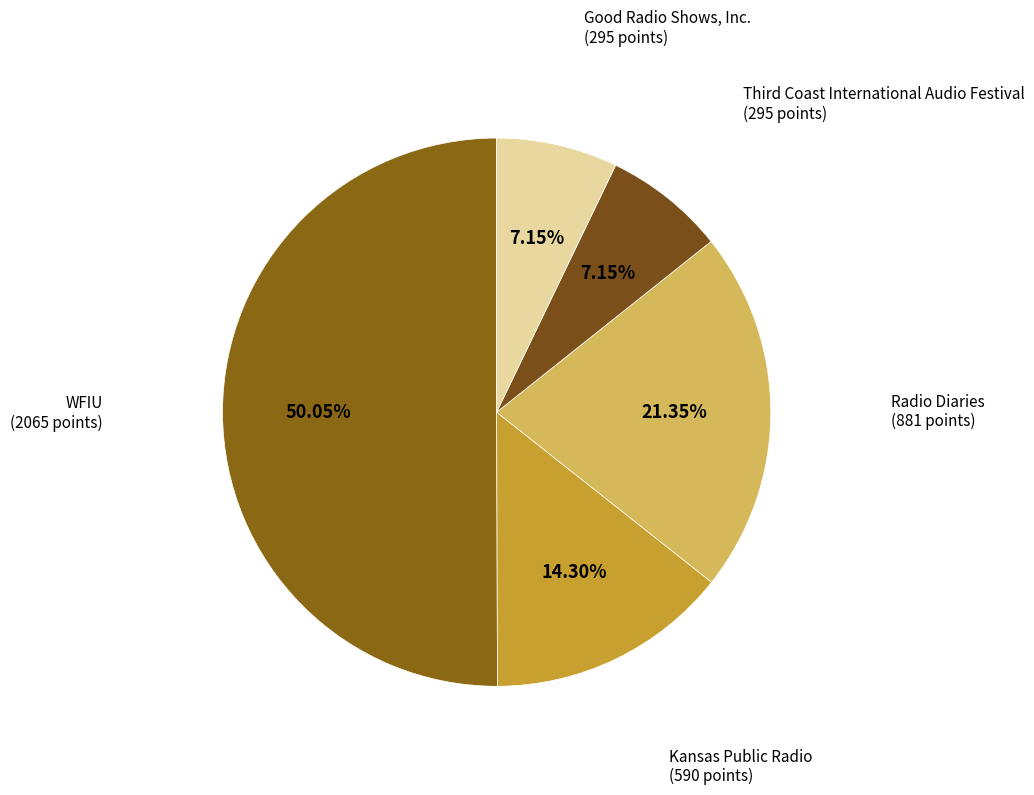

How many slices are in this pie chart?

5